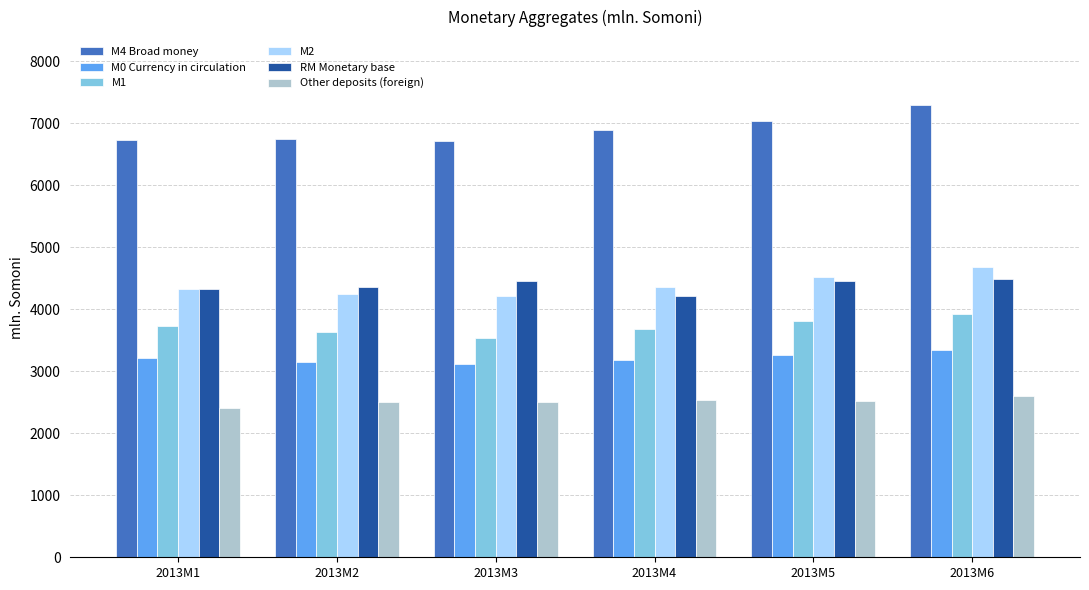

What is the difference between the highest and lowest values at 2013M6?

4687.2